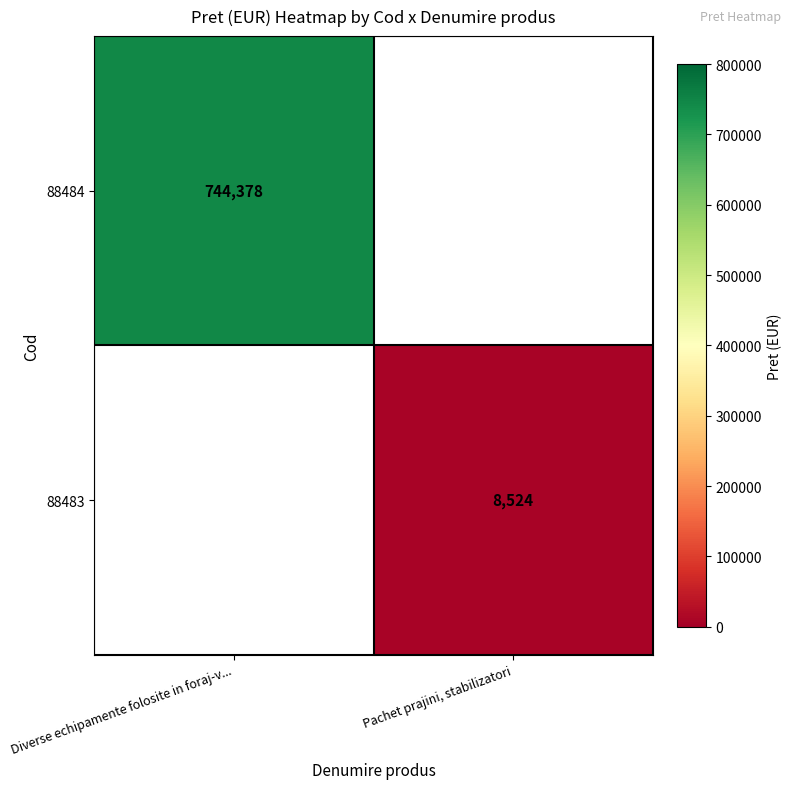

What is the maximum value shown in the chart?

744378.0